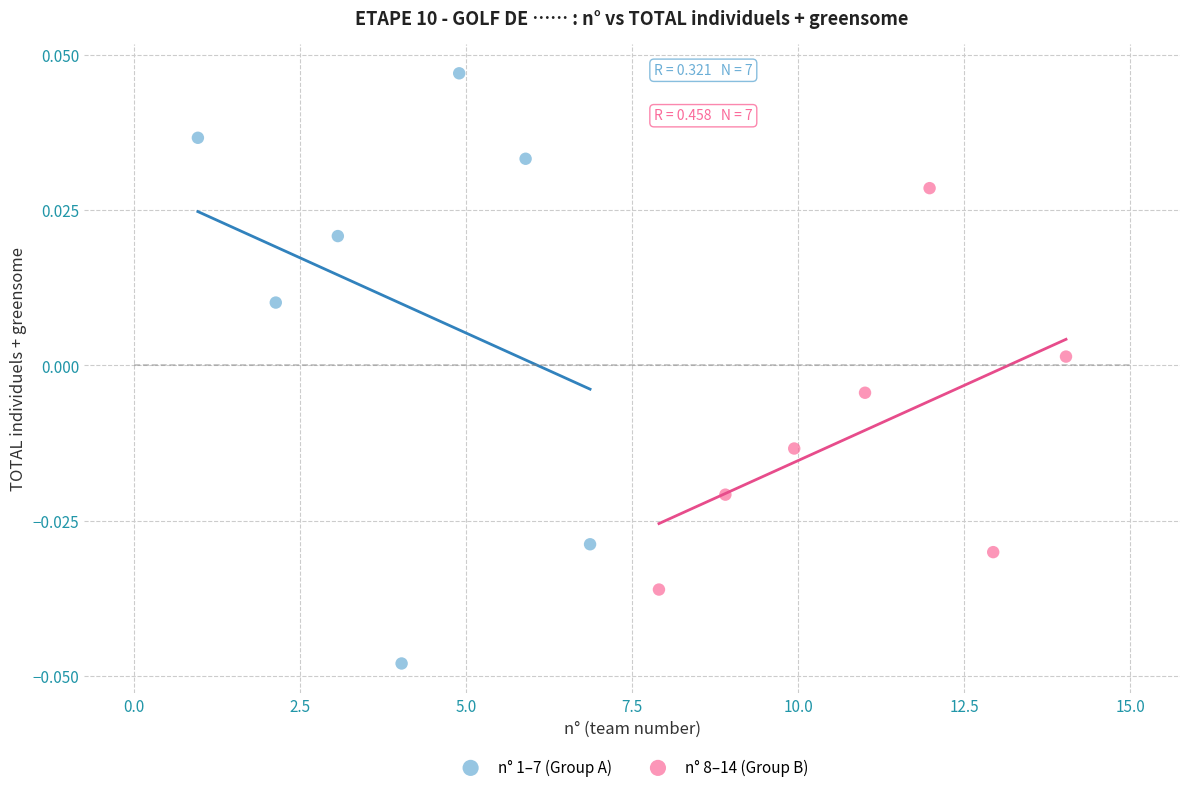

Which series reaches the minimum Y coordinate?

n° 1–7 (Group A)